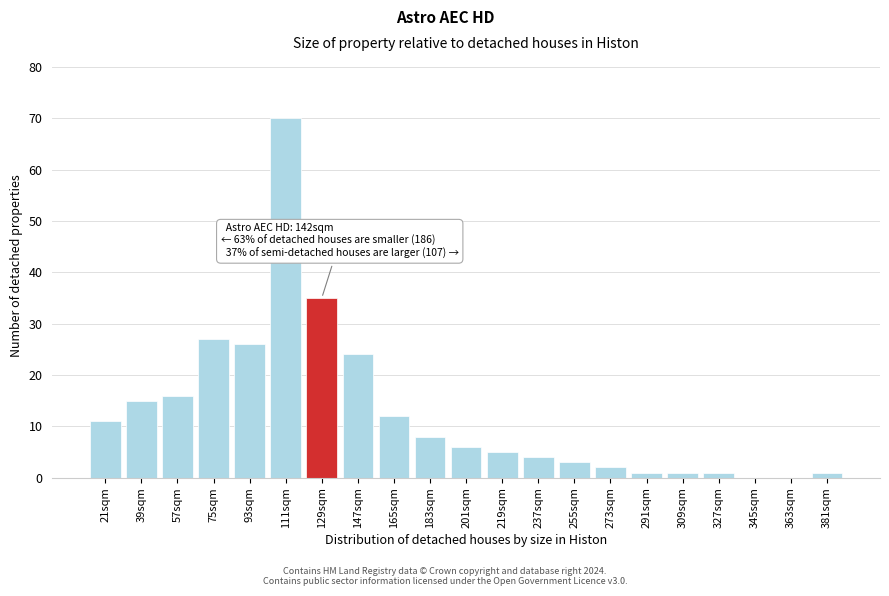

Reading left to right, list all the values displayed in this chart.

21sqm=11	39sqm=15	57sqm=16	75sqm=27	93sqm=26	111sqm=70	129sqm=35	147sqm=24	165sqm=12	183sqm=8	201sqm=6	219sqm=5	237sqm=4	255sqm=3	273sqm=2	291sqm=1	309sqm=1	327sqm=1	345sqm=0	363sqm=0	381sqm=1